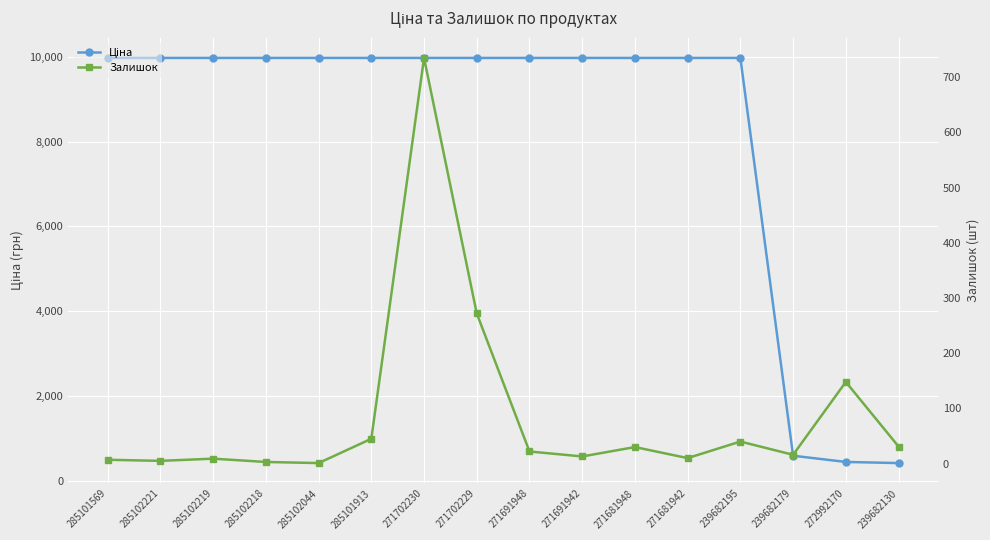

Which has a higher value, 285101569 or 285102044?

285101569